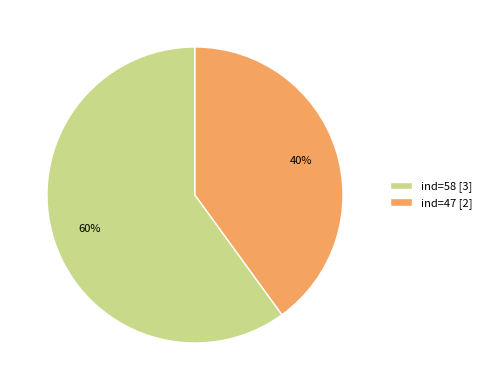

Is it true that ind=47 [2] is 40% of the pie?

True